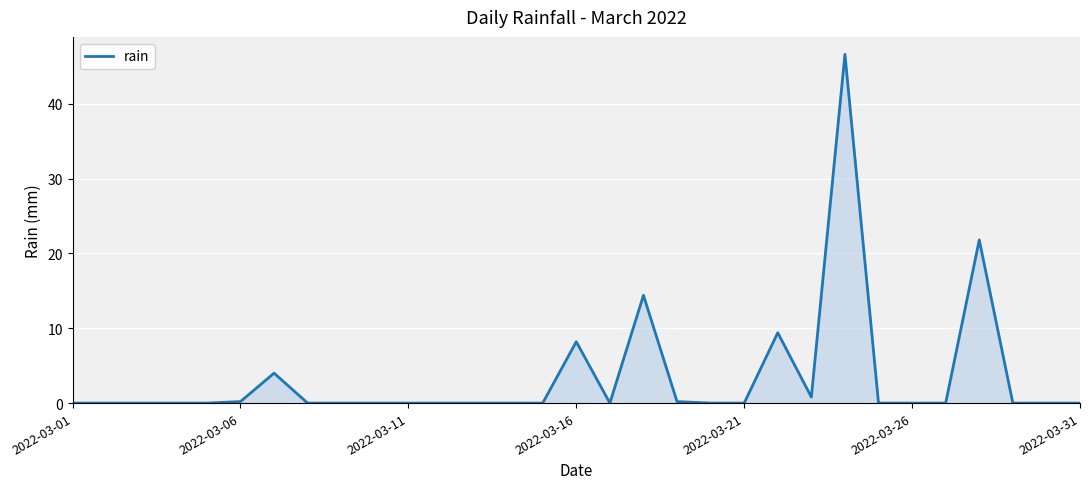

What is the difference between the maximum and minimum values?

46.6